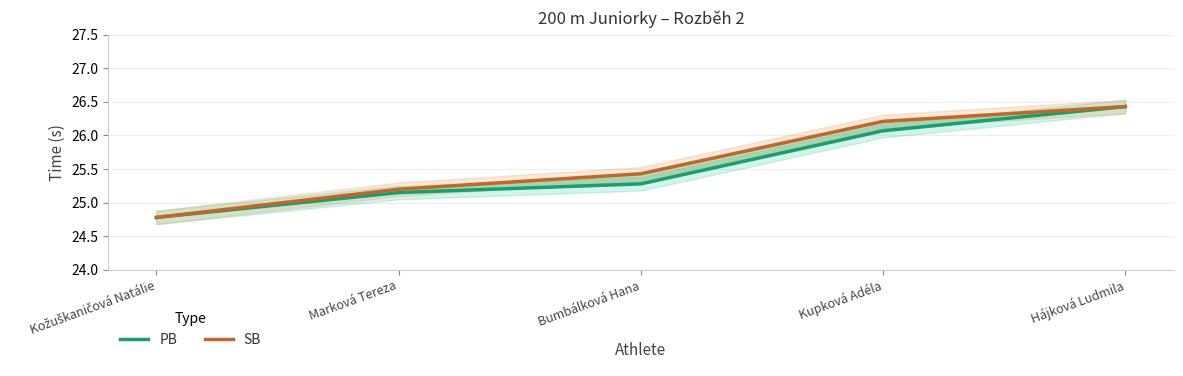

How many data points in PB are less than 25?

1